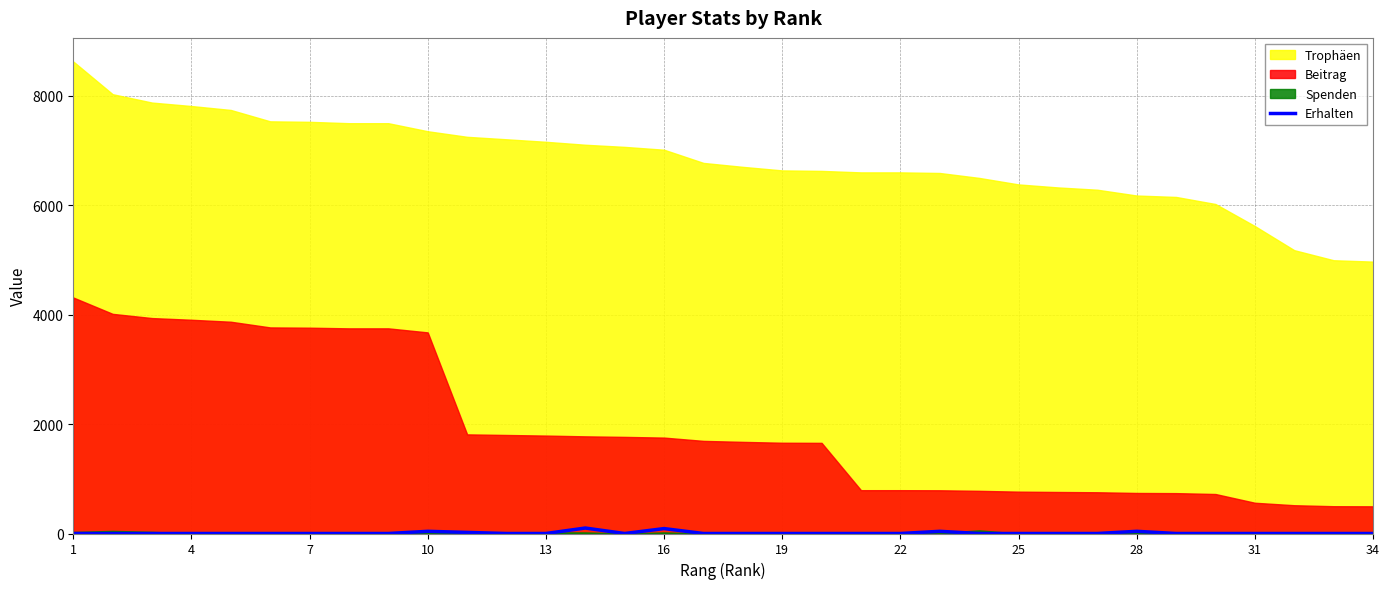

Does the chart have visible grid lines?

Yes